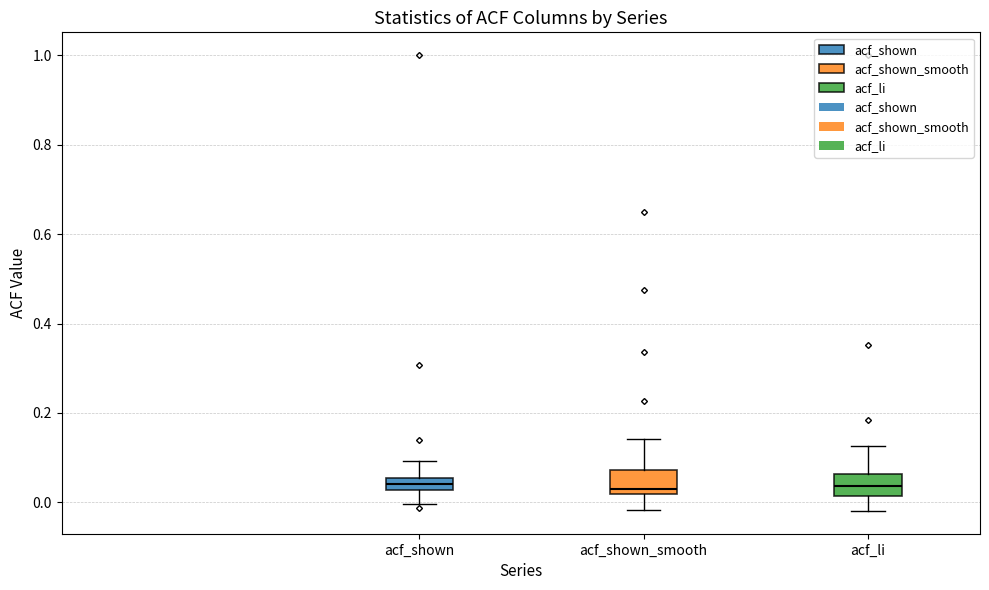

Where is the upper edge of the box for acf_li on the y-axis? The values are not printed on the chart, so give them approximately, as read against the axis.

0.06